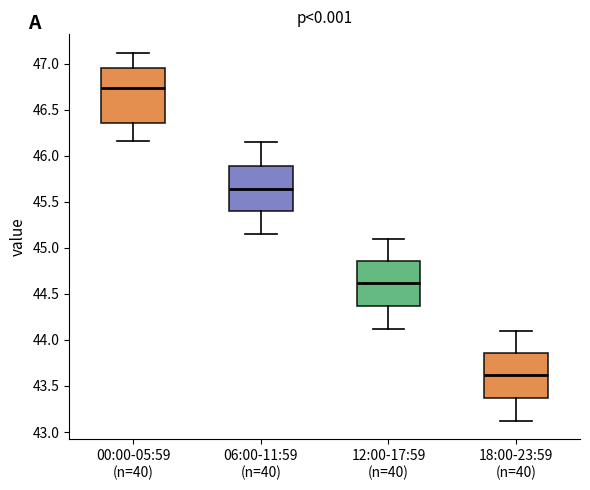

Reading left to right, transcribe this box plot: for each box, give where its median line is, the range the box spans, and where its two whiskers end, as read against the y-axis. The values are not printed on the chart, so give them approximately, as read against the axis.

00:00-05:59 (n=40): median 46.75, box 46.35 to 46.95, whiskers 46.15 to 47.10
06:00-11:59 (n=40): median 45.65, box 45.40 to 45.90, whiskers 45.15 to 46.15
12:00-17:59 (n=40): median 44.60, box 44.35 to 44.85, whiskers 44.10 to 45.10
18:00-23:59 (n=40): median 43.60, box 43.35 to 43.85, whiskers 43.10 to 44.10